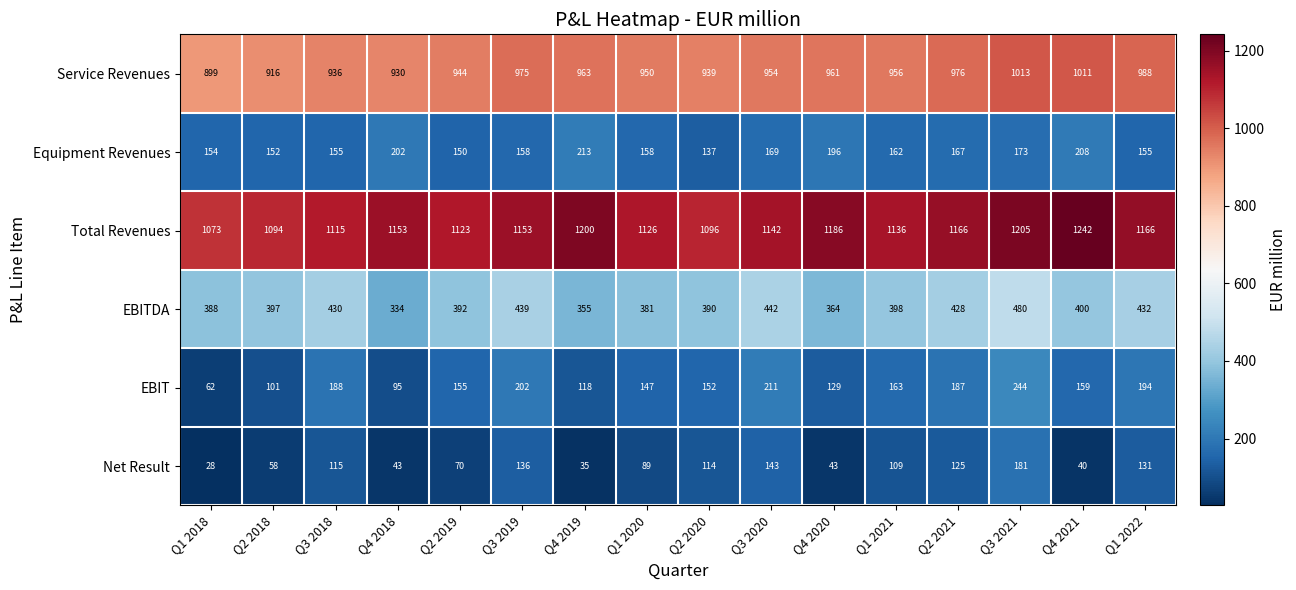

At which category is the sum across all series the highest?

Q3 2021